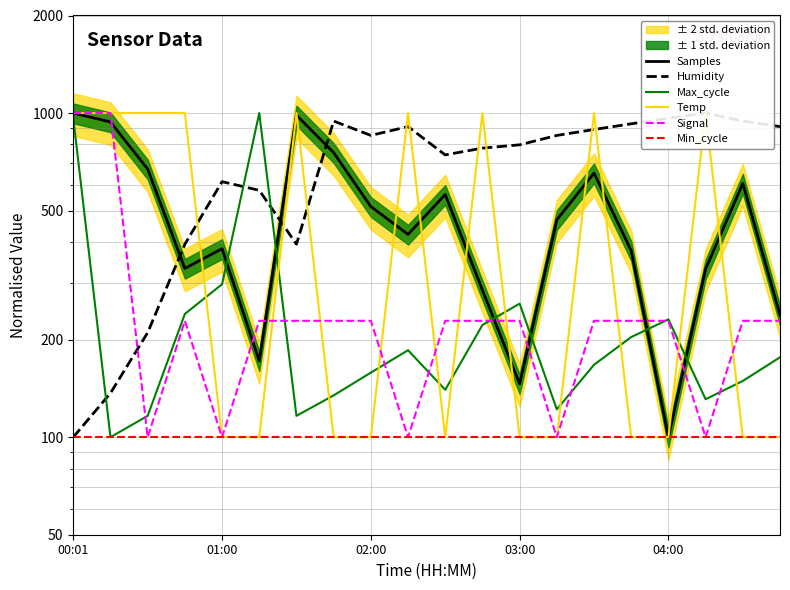

Rank the series by their maximum value, from highest to lowest.

Samples, Humidity, Max_cycle, Temp, Signal, Min_cycle